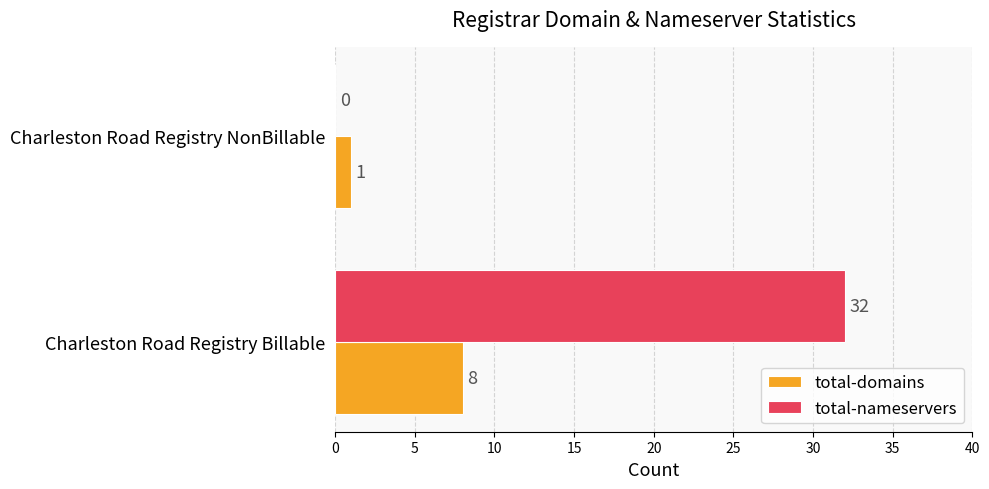

Which series has the largest total across all categories?

total-nameservers